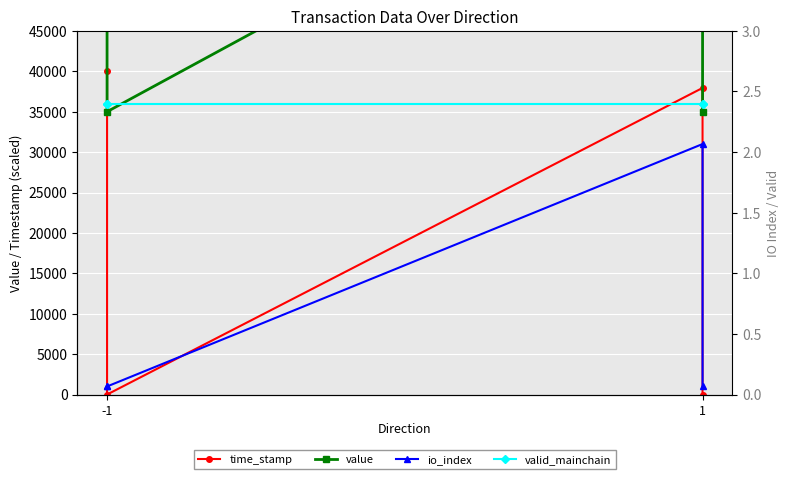

Where is valid_mainchain nearest to the value 36000?

-1